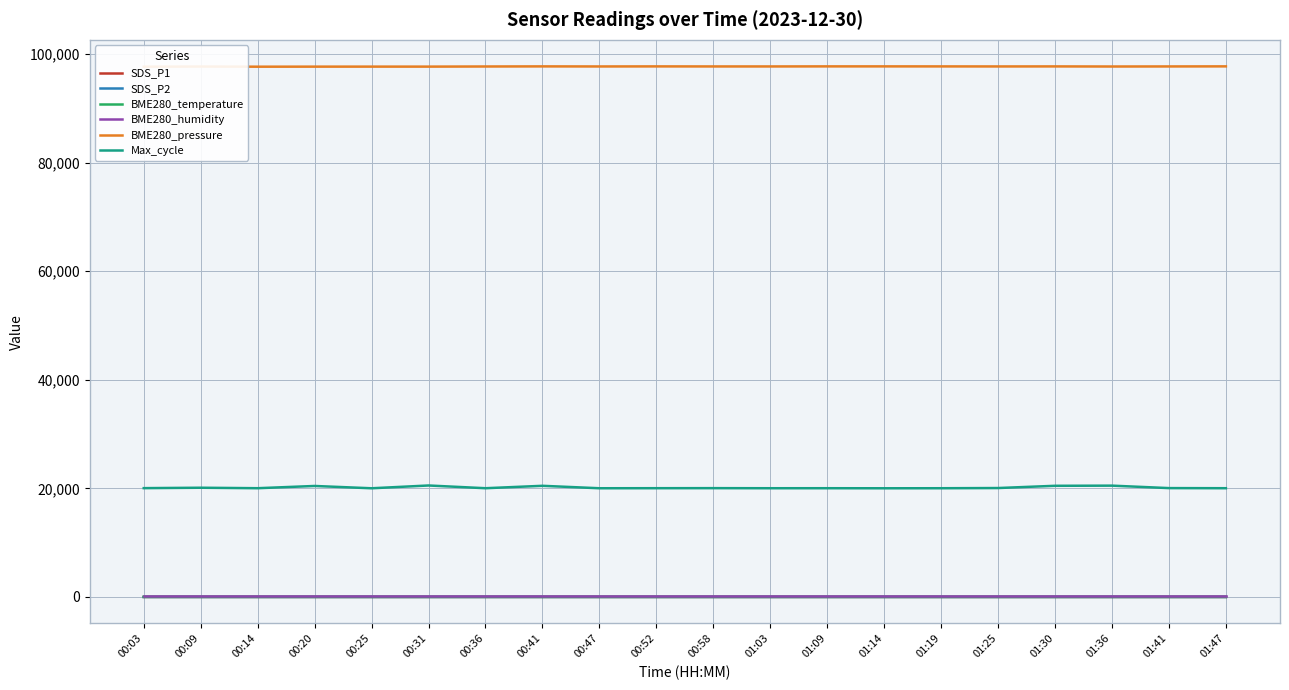

What is the difference between the highest and lowest values at 01:30?

97694.9